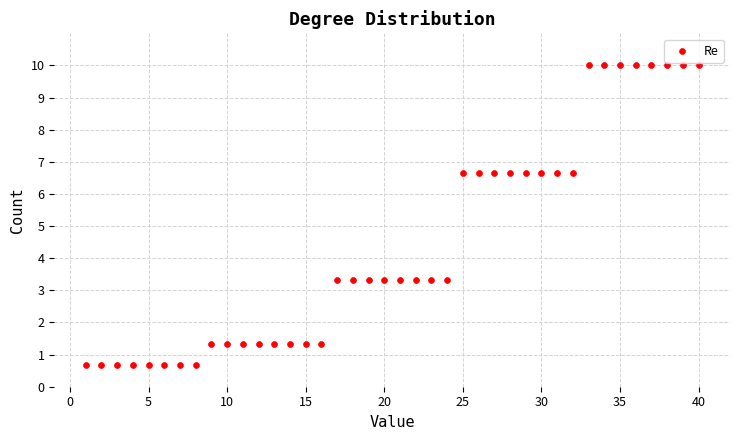

What is the range of X values (max minus min)?

39.0